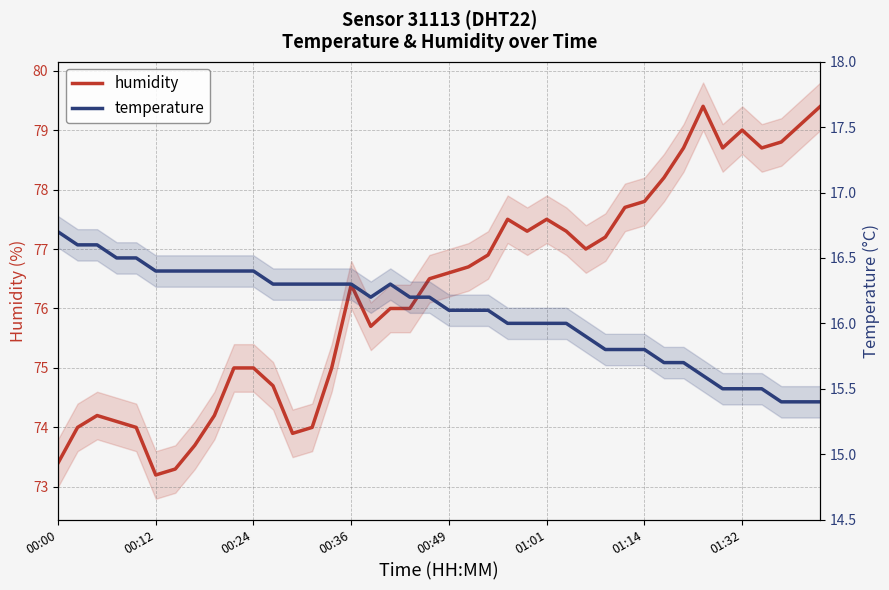

The temperature series shows 15.8 at 01:14. True or false?

True